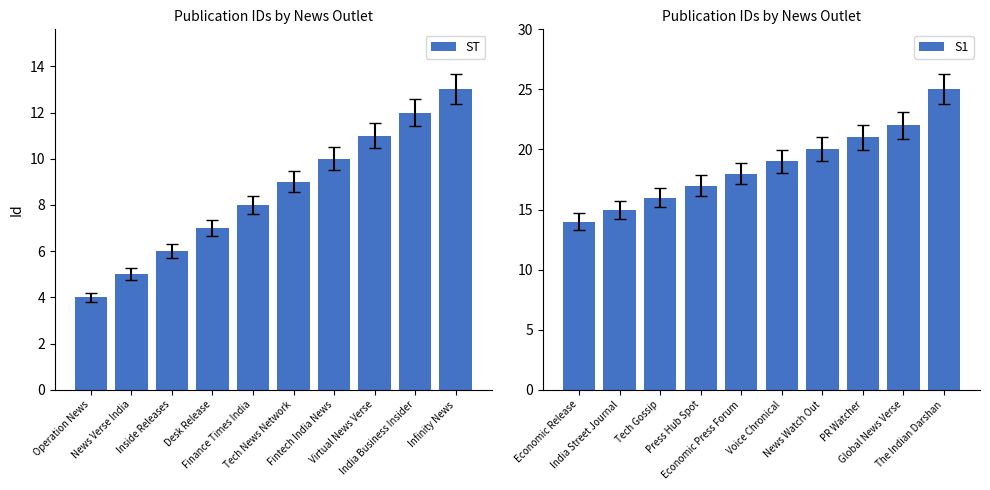

What is the value of the S1 bar at the 4th from the left?

17